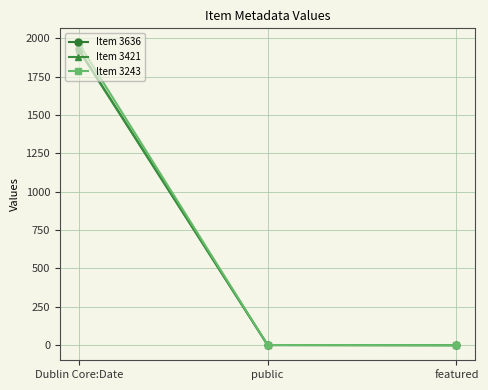

At how many categories does at least one series exceed 1284?

1